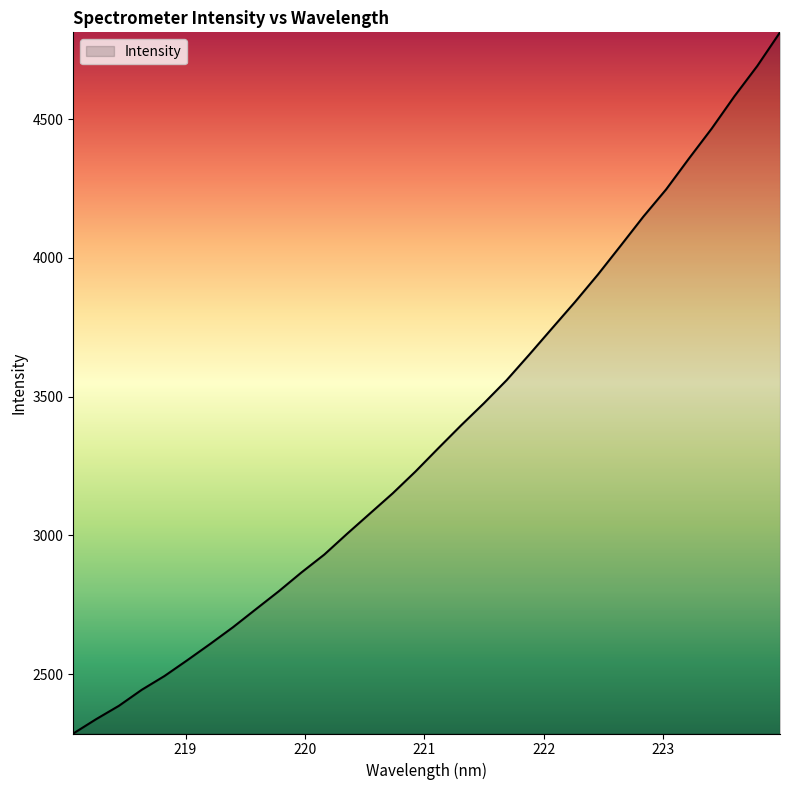

What is the difference between the maximum and minimum values?

2527.7